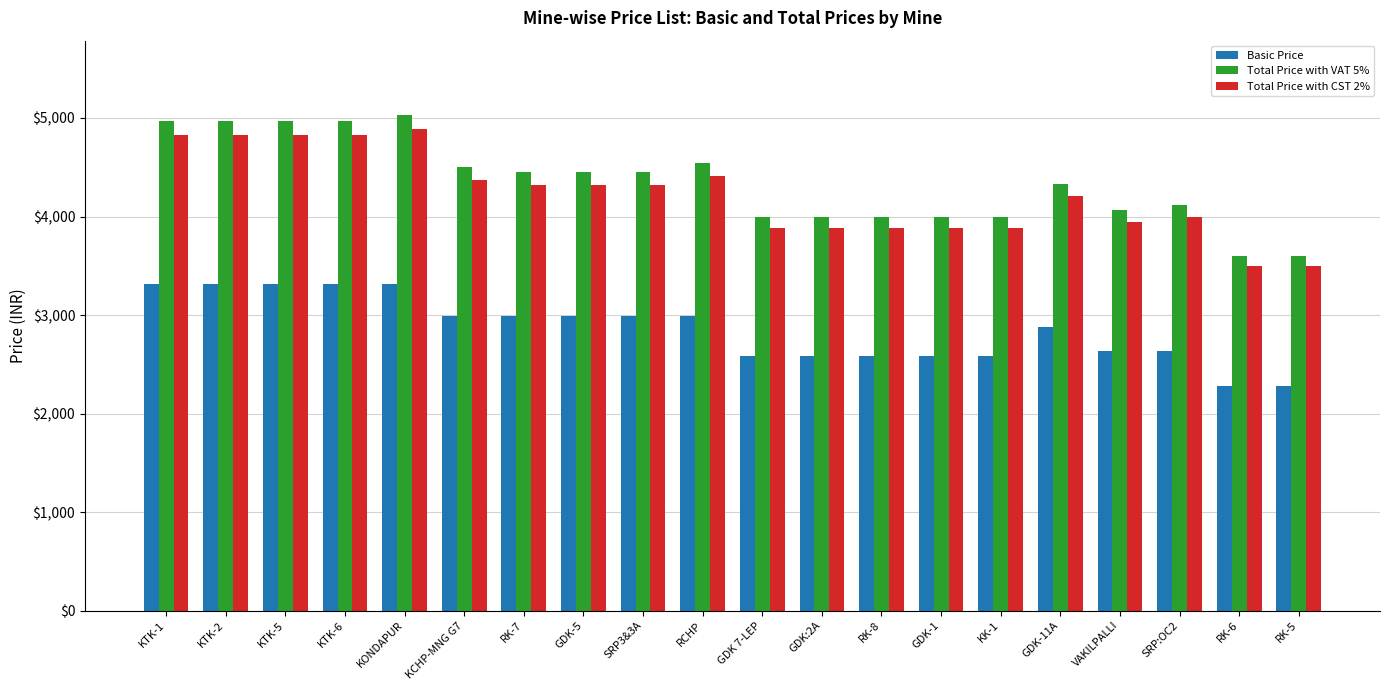

What is the label of the 9th bar from the right?

GDK:2A